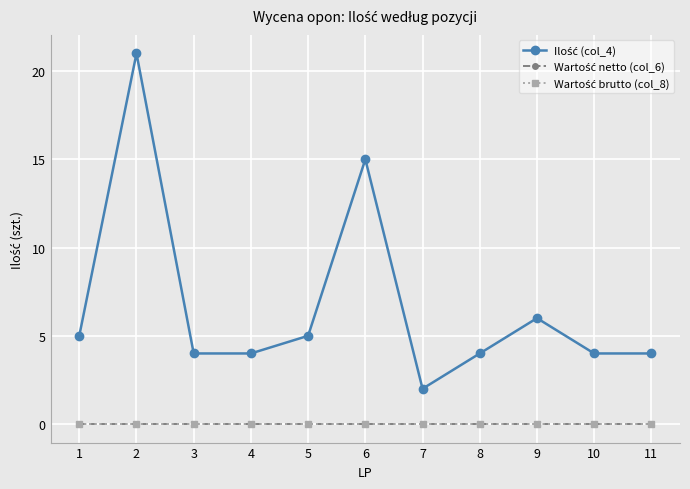

Between 2 and 4, which is larger?

2